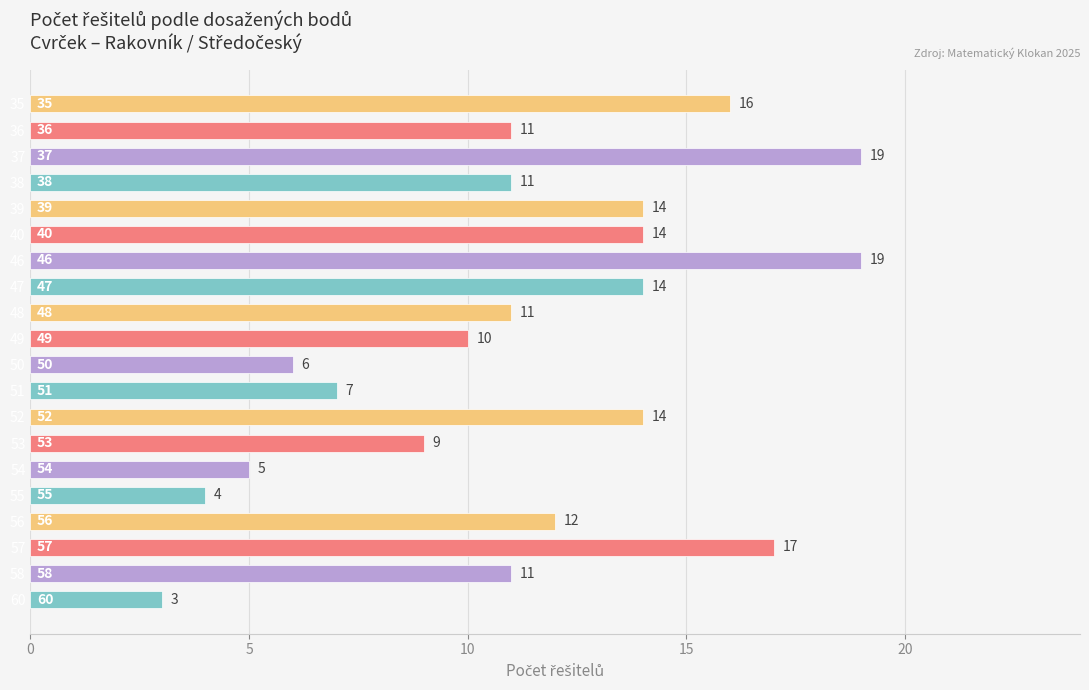

How many distinct data groups are displayed?

1